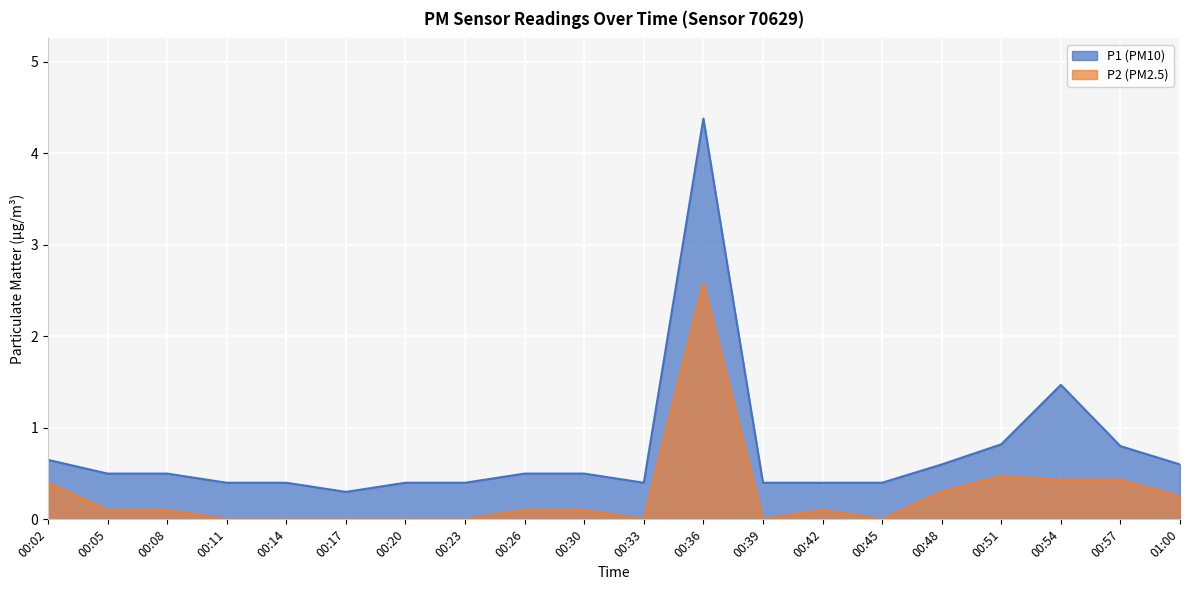

True or false: P1 and P2 cross at least once.

False